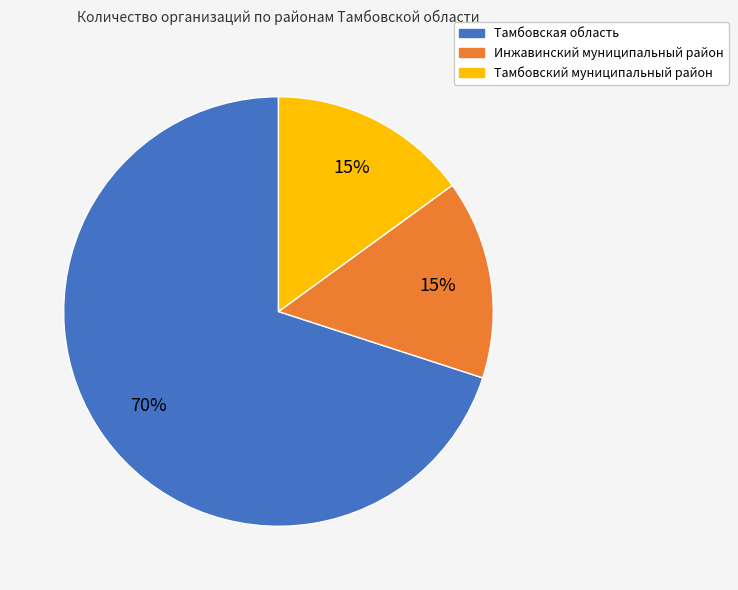

How many segments does this pie chart have?

3